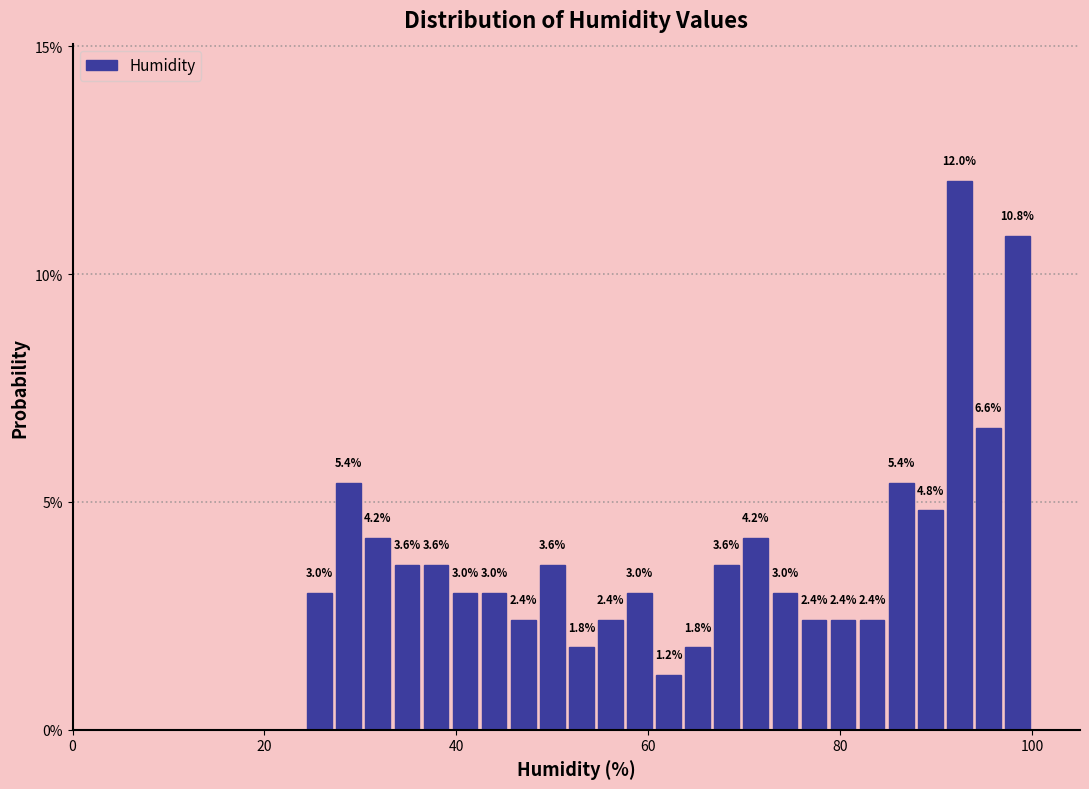

Read against the x-axis, roughly where is the centre of the tallest bar?

92